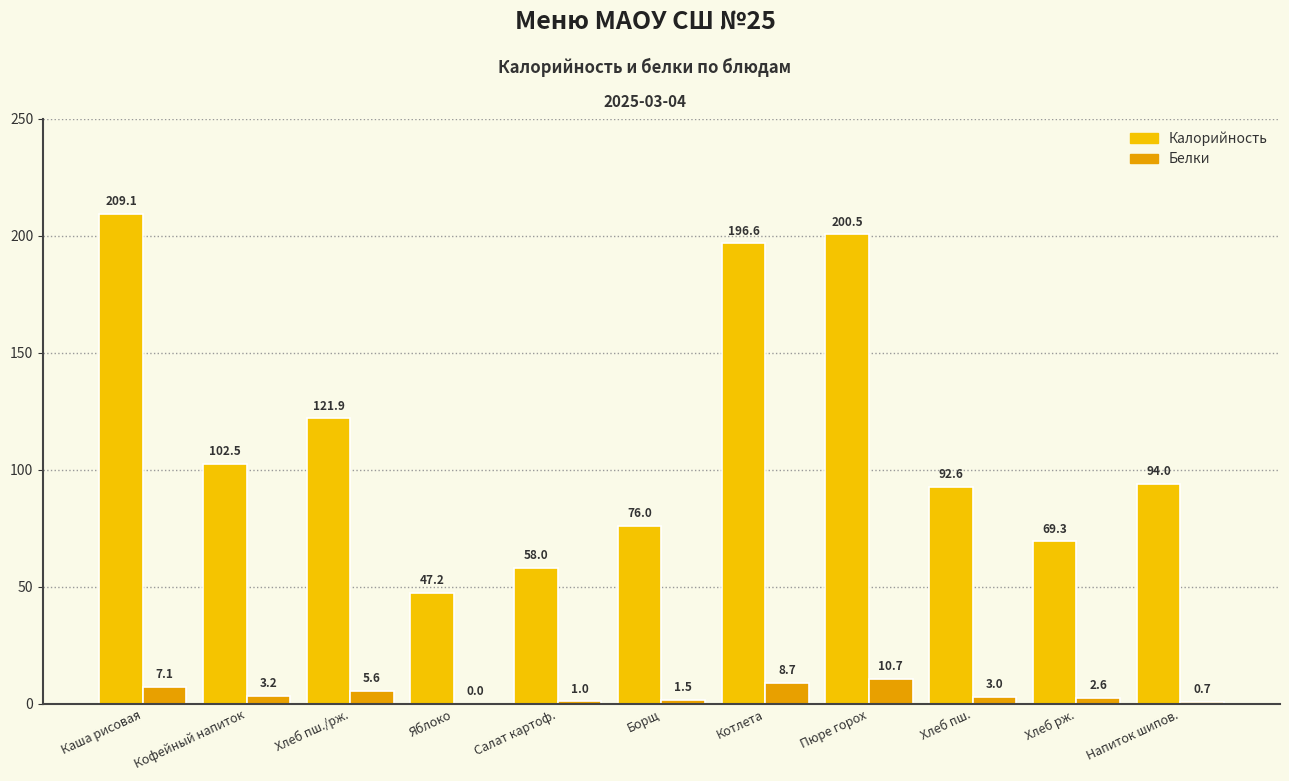

Which category has the highest value in the Калорийность series?

Каша рисовая